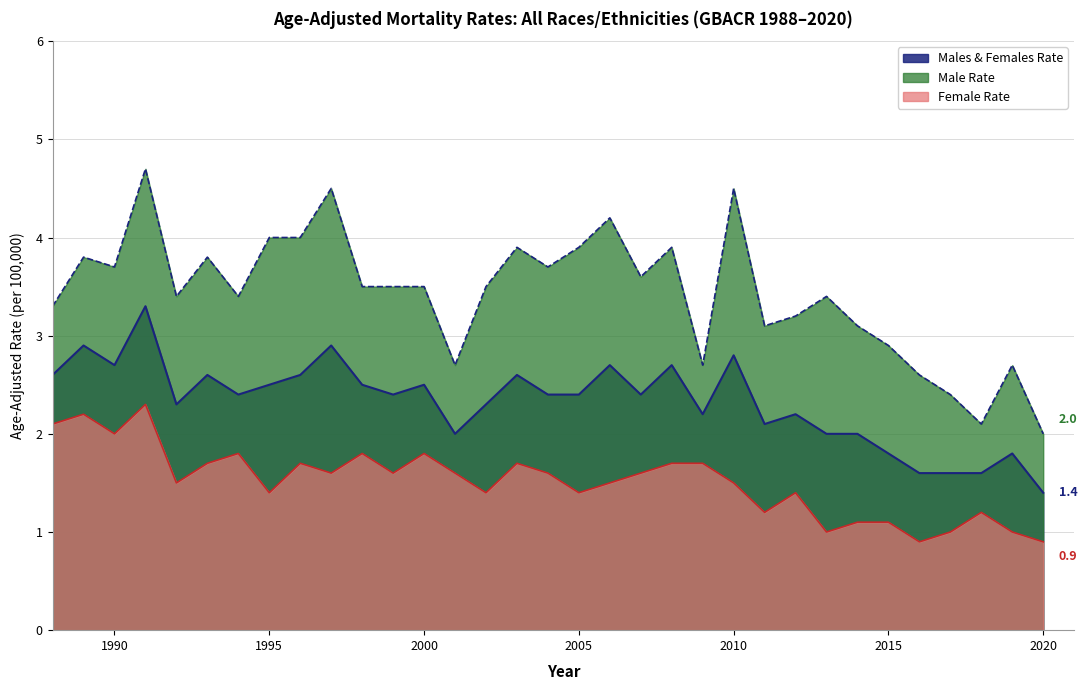

Is the value of Female Rate at 1995 greater than the value of Male Rate at 2005?

No